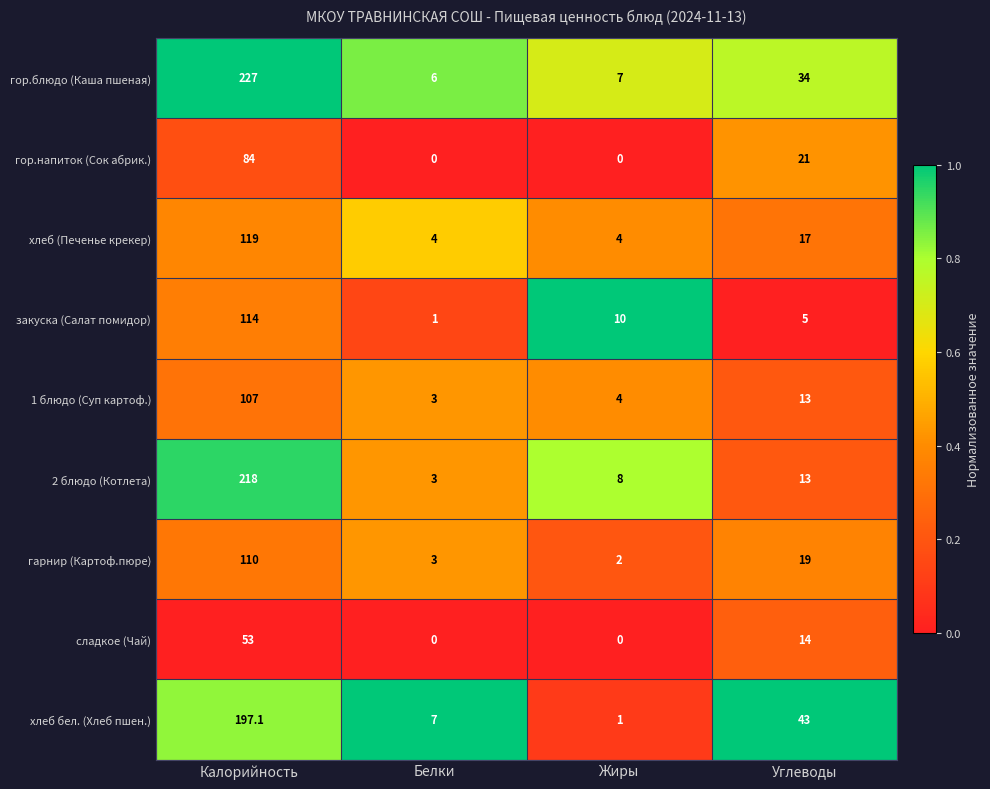

Rank the series by their maximum value, from lowest to highest.

сладкое (Чай), гор.напиток (Сок абрик.), 1 блюдо (Суп картоф.), гарнир (Картоф.пюре), закуска (Салат помидор), хлеб (Печенье крекер), хлеб бел. (Хлеб пшен.), 2 блюдо (Котлета), гор.блюдо (Каша пшеная)